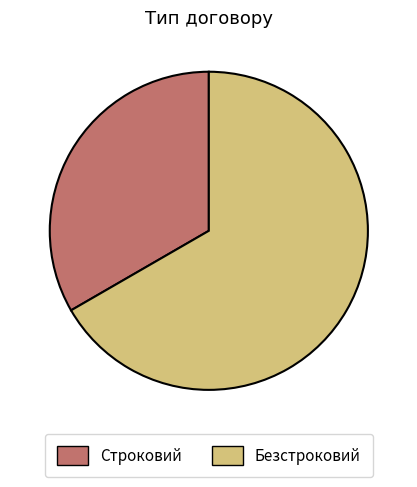

Is there any slice that represents more than half of the pie?

Yes